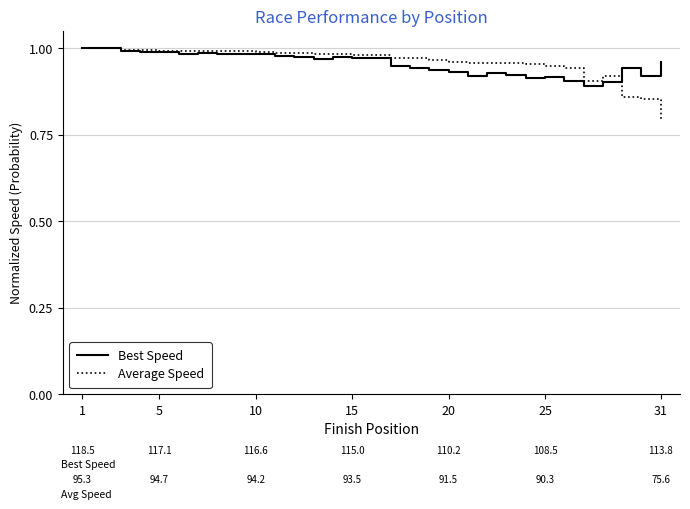

How many series are shown in this chart?

2